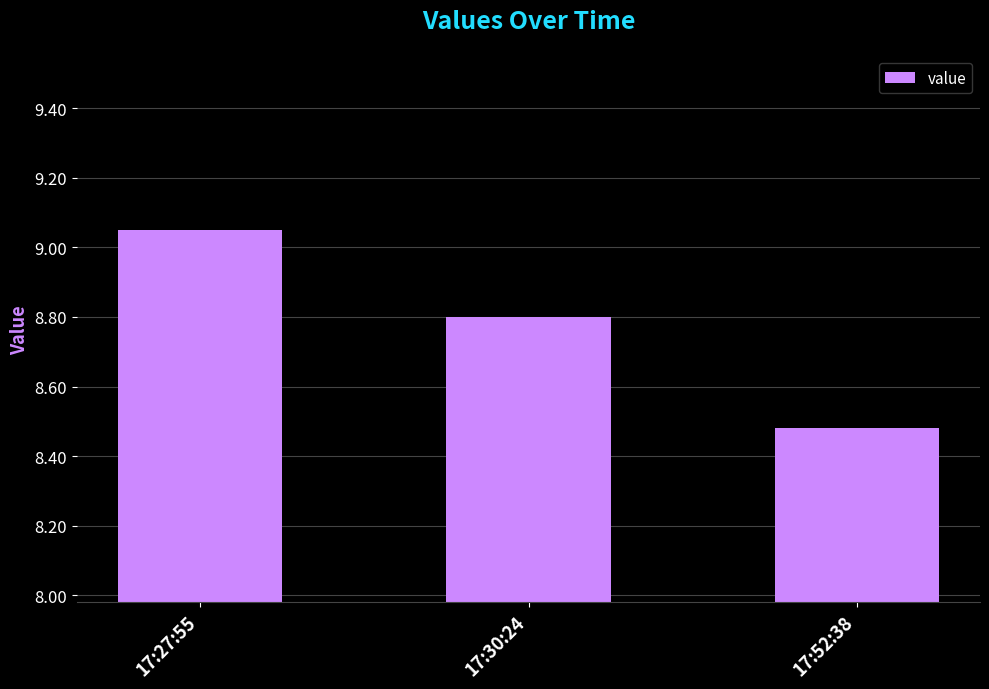

What is the sum of the values at 17:52:38 and 17:30:24?

17.3